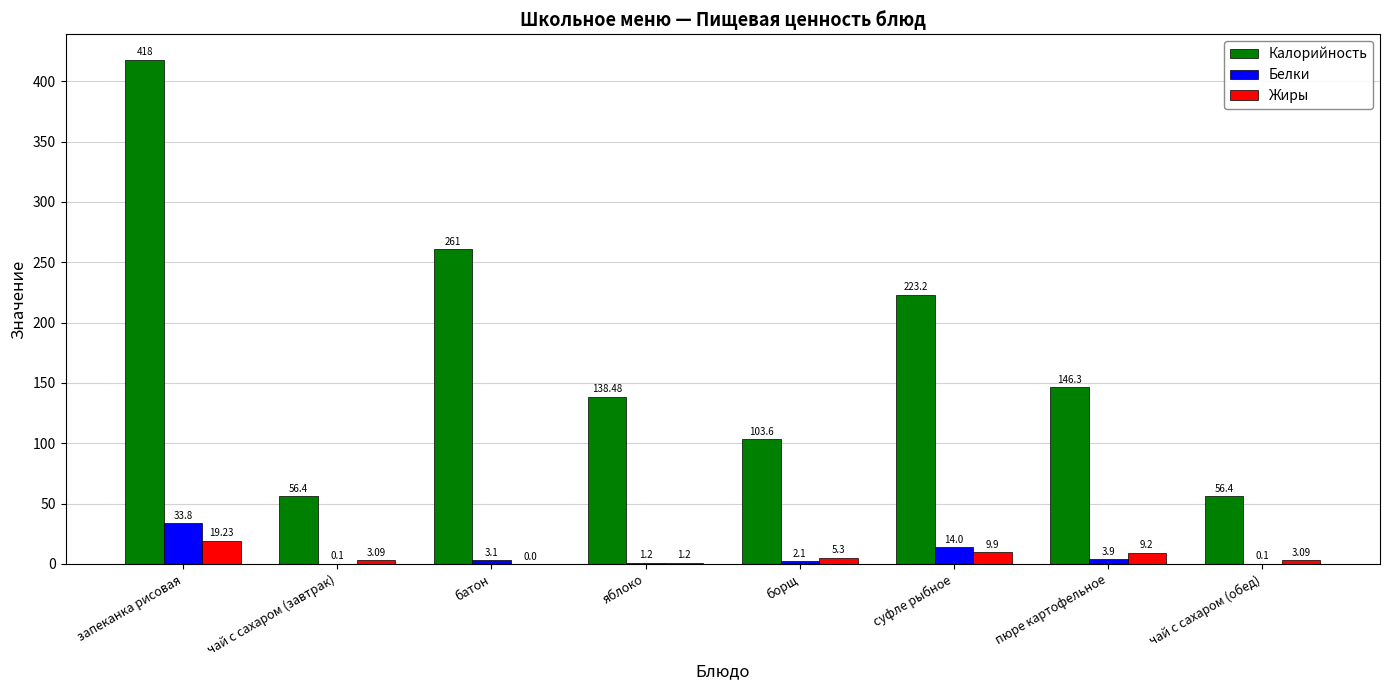

Which series changed the most between пюре картофельное and чай с сахаром (обед)?

Калорийность